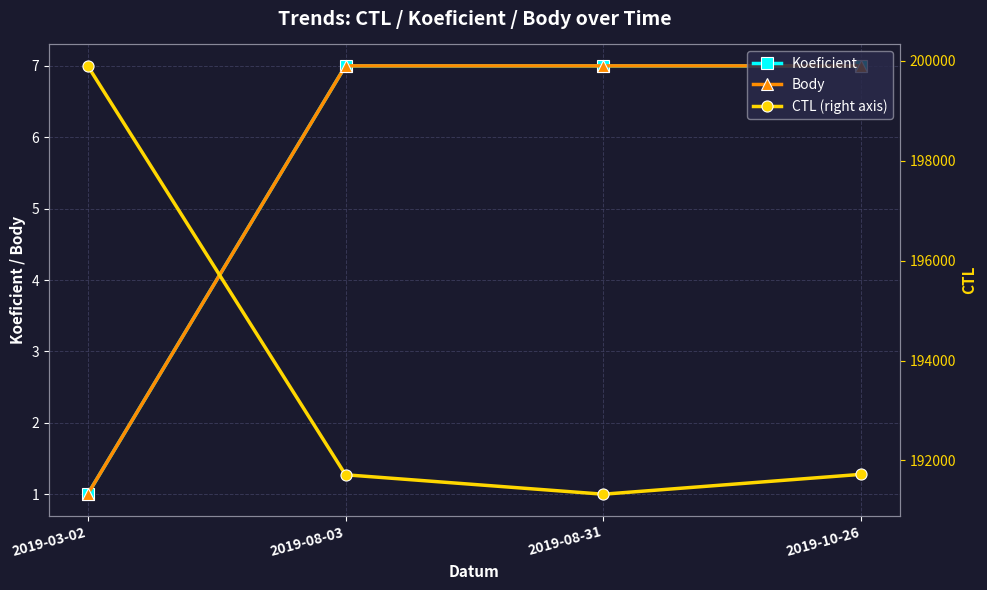

What position from the right is 2019-03-02?

4